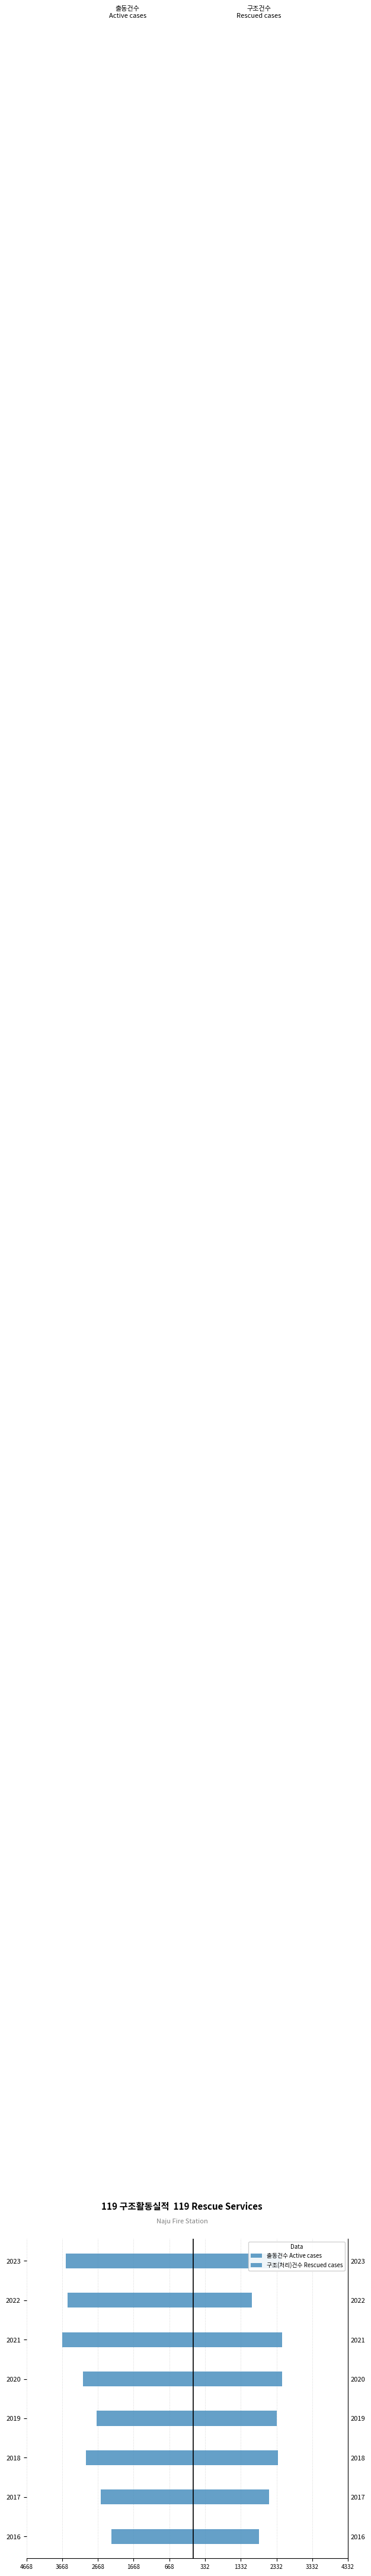

Reading left to right, extract all data points from this chart.

출동건수 Active cases: -2285	-2593	-3000	-2711	-3085	-3668	-3520	-3562
구조(처리)건수 Rescued cases: 1850	2130	2365	2335	2485	2492	1642	2460